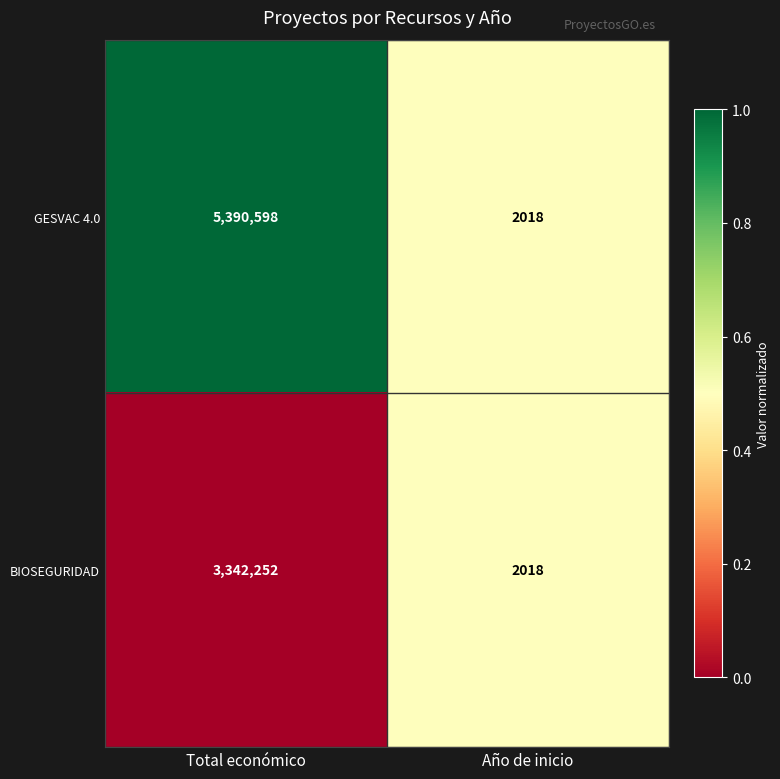

At which category is the sum across all series the highest?

Total económico